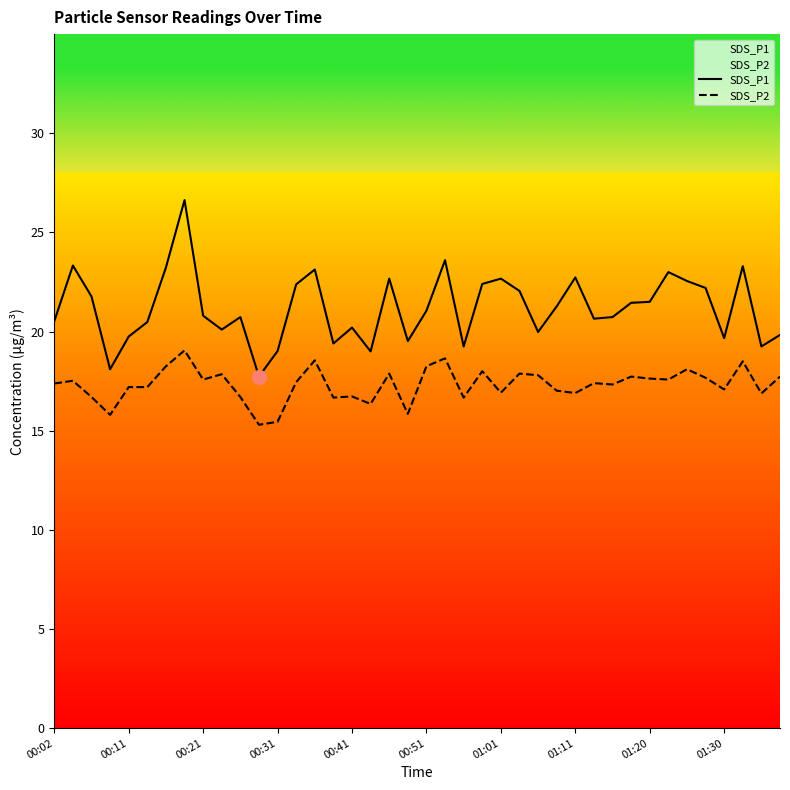

Does the chart display data point markers on the line(s)?

No